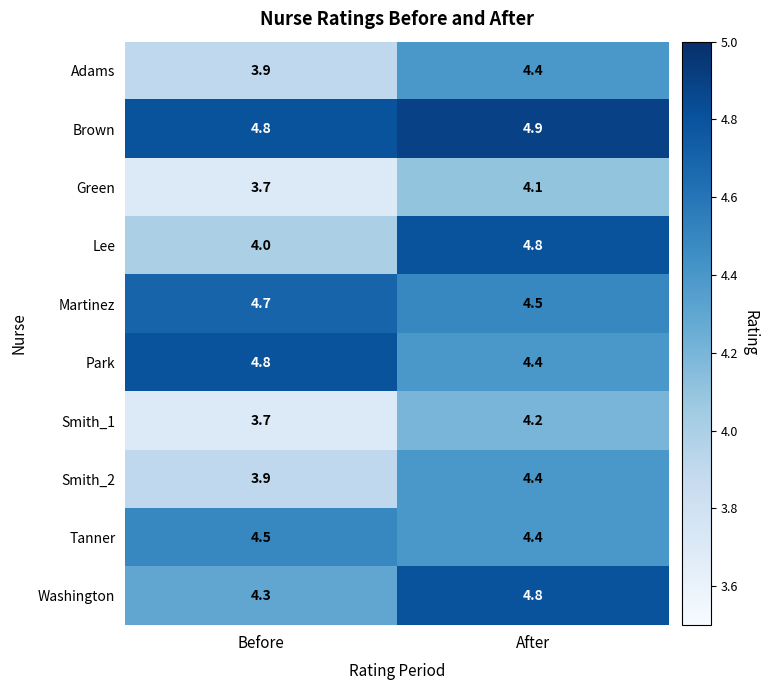

Reading left to right, extract all data points from this chart.

Adams: Before=3.9	After=4.4
Brown: Before=4.8	After=4.9
Green: Before=3.7	After=4.1
Lee: Before=4.0	After=4.8
Martinez: Before=4.7	After=4.5
Park: Before=4.8	After=4.4
Smith_1: Before=3.7	After=4.2
Smith_2: Before=3.9	After=4.4
Tanner: Before=4.5	After=4.4
Washington: Before=4.3	After=4.8